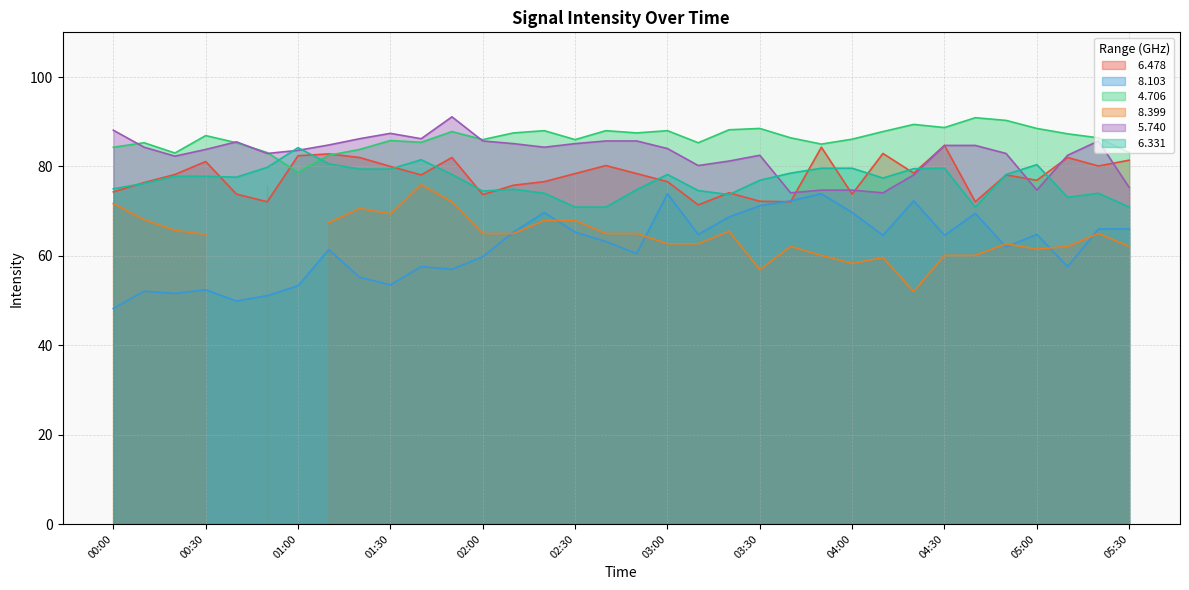

At how many categories does at least one series exceed 75?

34